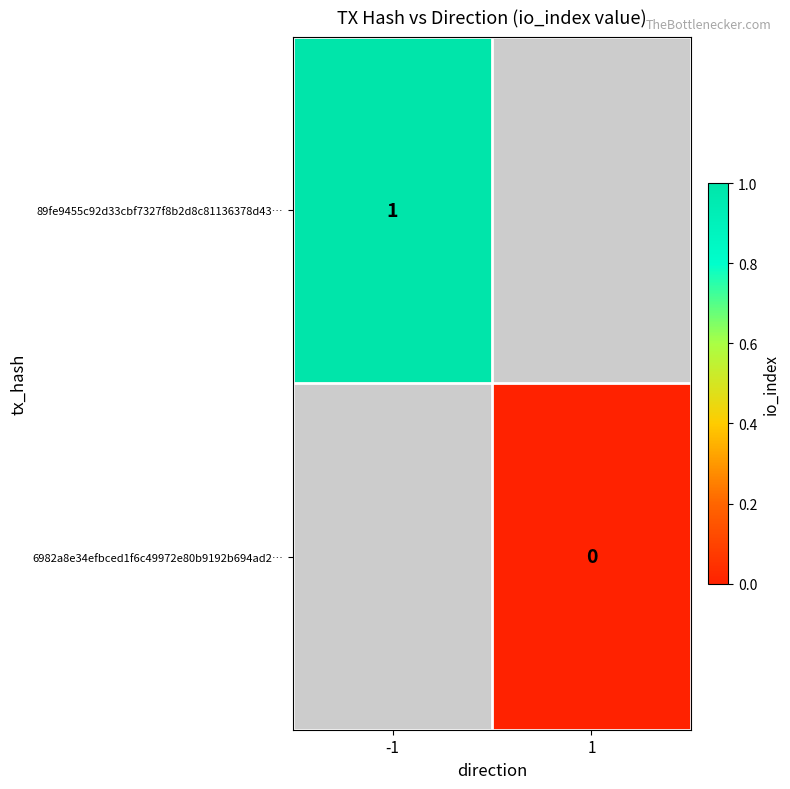

Count the number of data series in this chart.

2